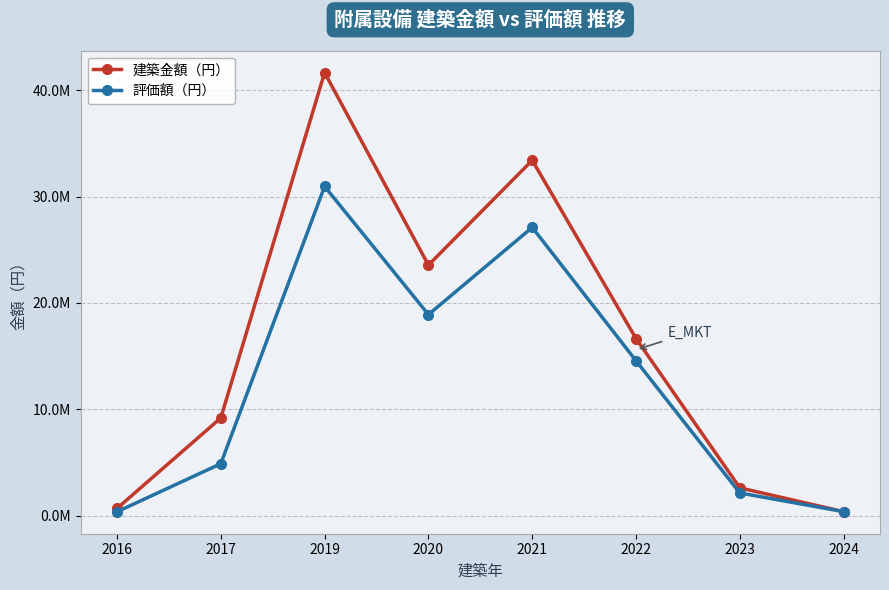

What is the value of the 評価額（円） point at the 5th from the left?

27095051